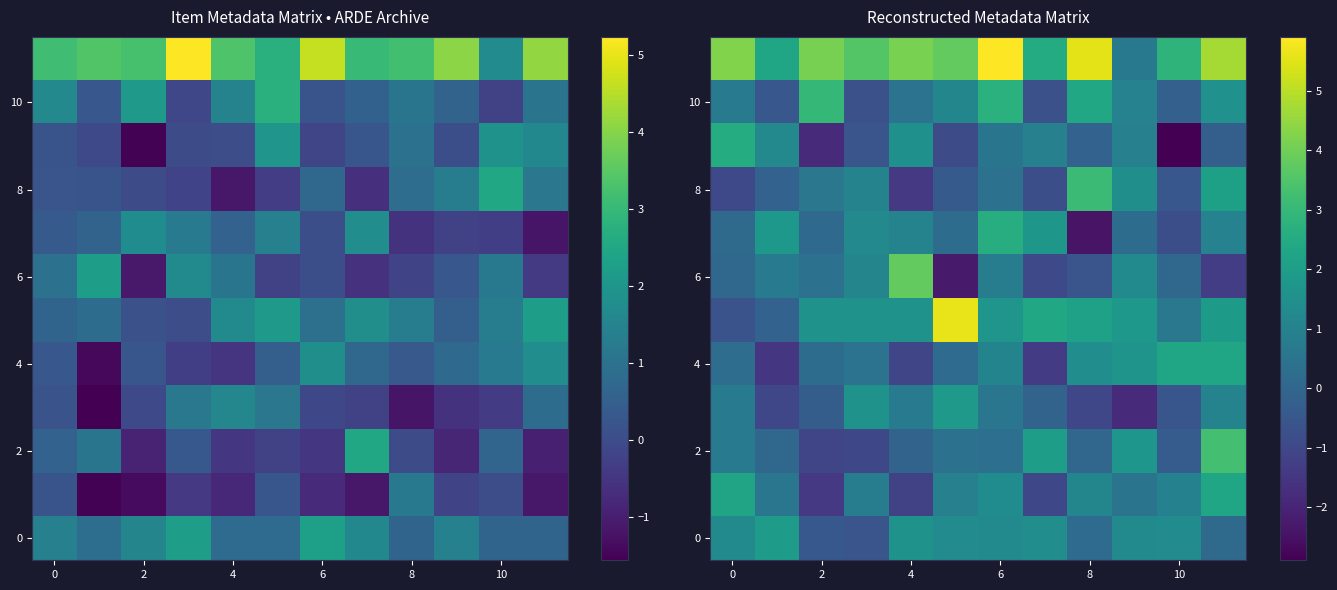

What is the greatest value displayed?

5.9